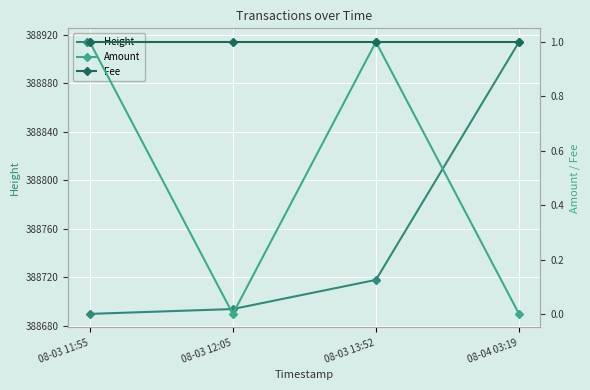

What is the label of the 3rd point from the right?

08-03 12:05